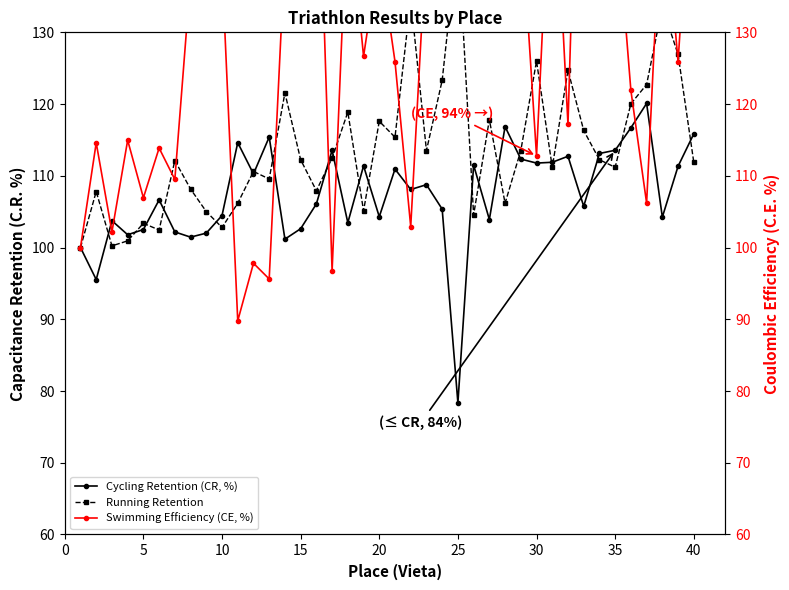

True or false: Cycling Retention (CR, %) has a value of 68.2 at 40.

False